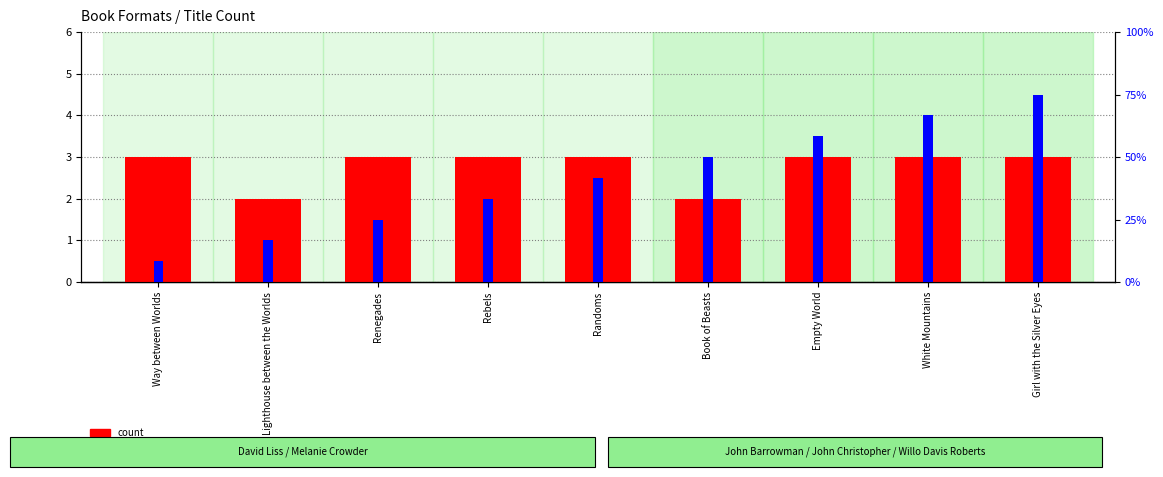

What position from the left is Rebels?

4